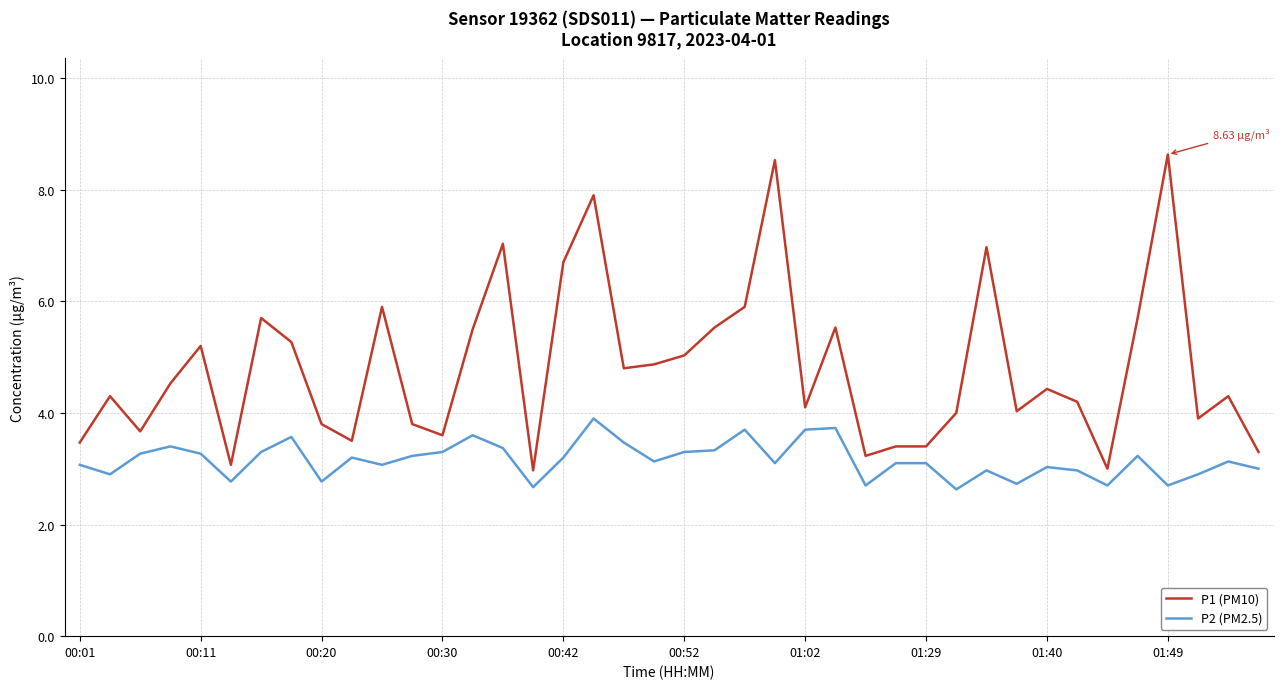

True or false: P2 (PM2.5) and P1 (PM10) intersect in this chart.

False